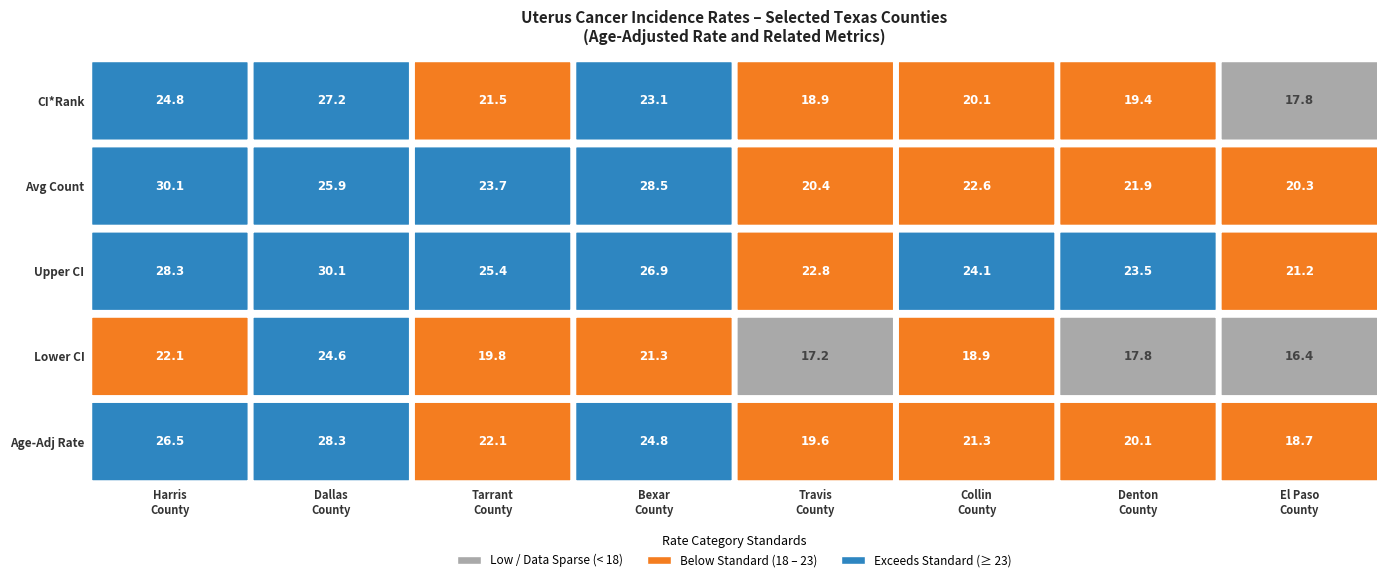

What is the difference between the Travis County values at Upper CI and Lower CI?

5.6